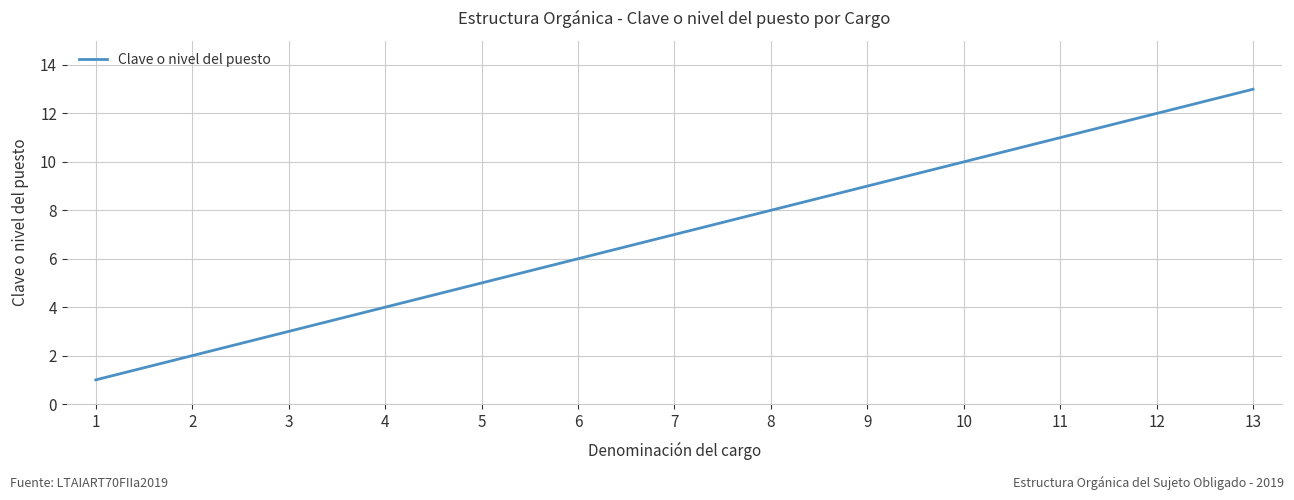

What is the sum of the values at 13 and 2?

15